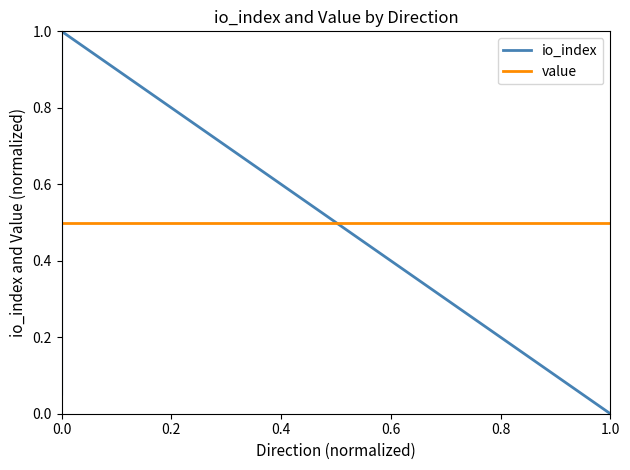

List the series in order of their overall mean, highest first.

value, io_index